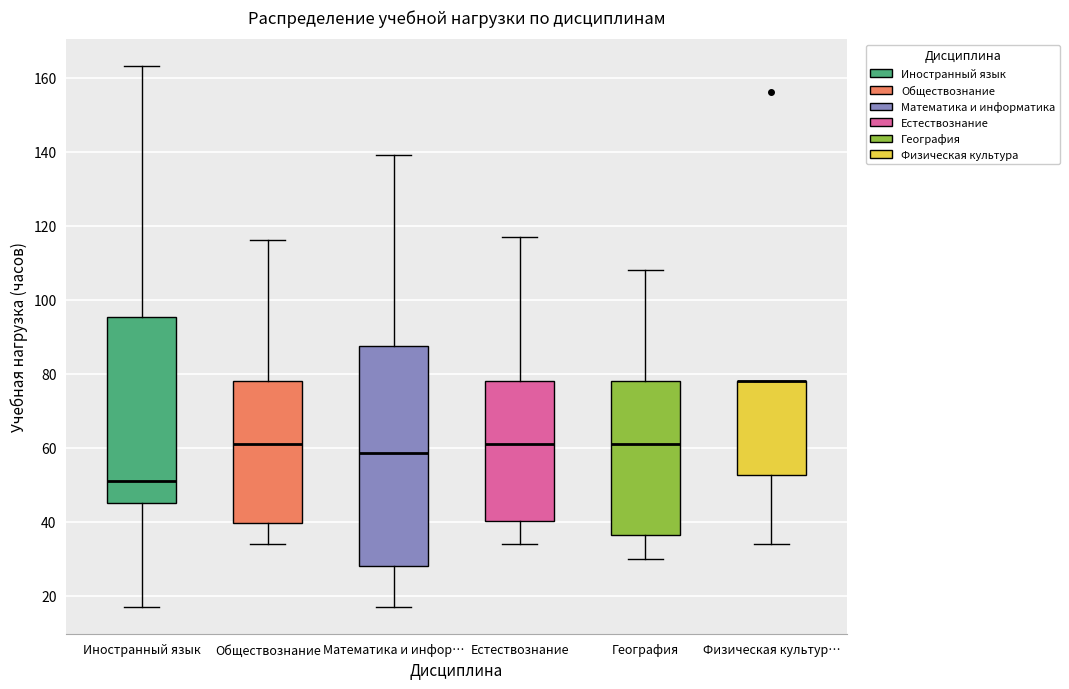

Reading left to right, transcribe this box plot: for each box, give where its median line is, the range the box spans, and where its two whiskers end, as read against the y-axis. The values are not printed on the chart, so give them approximately, as read against the axis.

Иностранный язык: median 52, box 46 to 96, whiskers 18 to 164
Обществознание: median 62, box 40 to 78, whiskers 34 to 116
Математика и инфор…: median 58, box 28 to 88, whiskers 18 to 140
Естествознание: median 62, box 40 to 78, whiskers 34 to 118
География: median 62, box 36 to 78, whiskers 30 to 108
Физическая культур…: median 78 (drawn on the box's upper edge), box 52 to 78, whiskers 34 to 78